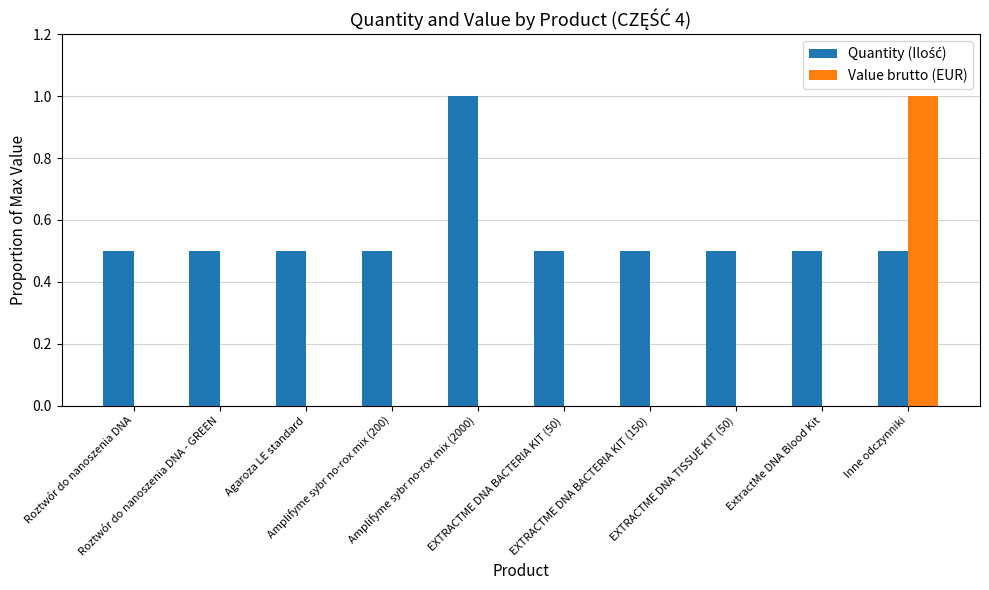

What is the sum of the Value brutto (EUR) values at ExtractMe DNA Blood Kit and Inne odczynniki?

1.0